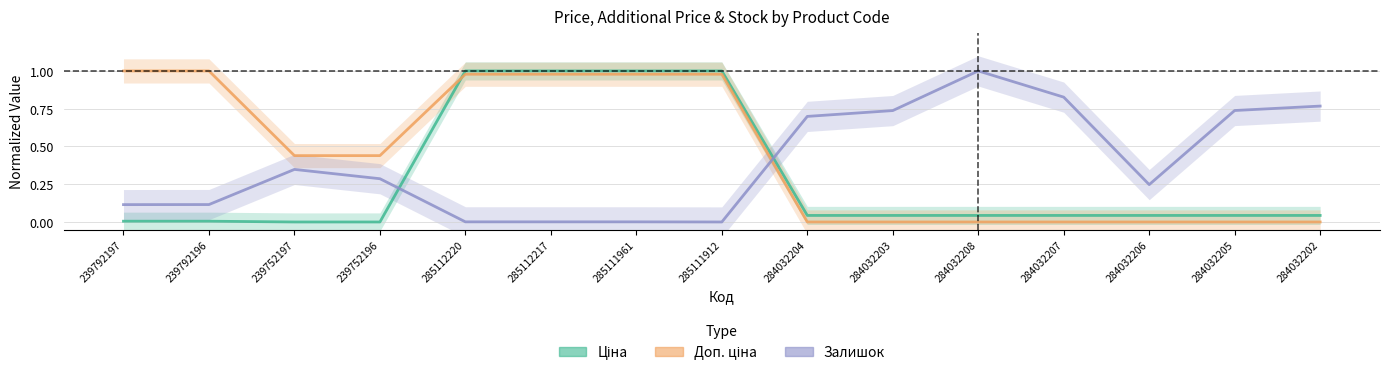

How many categories are shown in the chart?

15